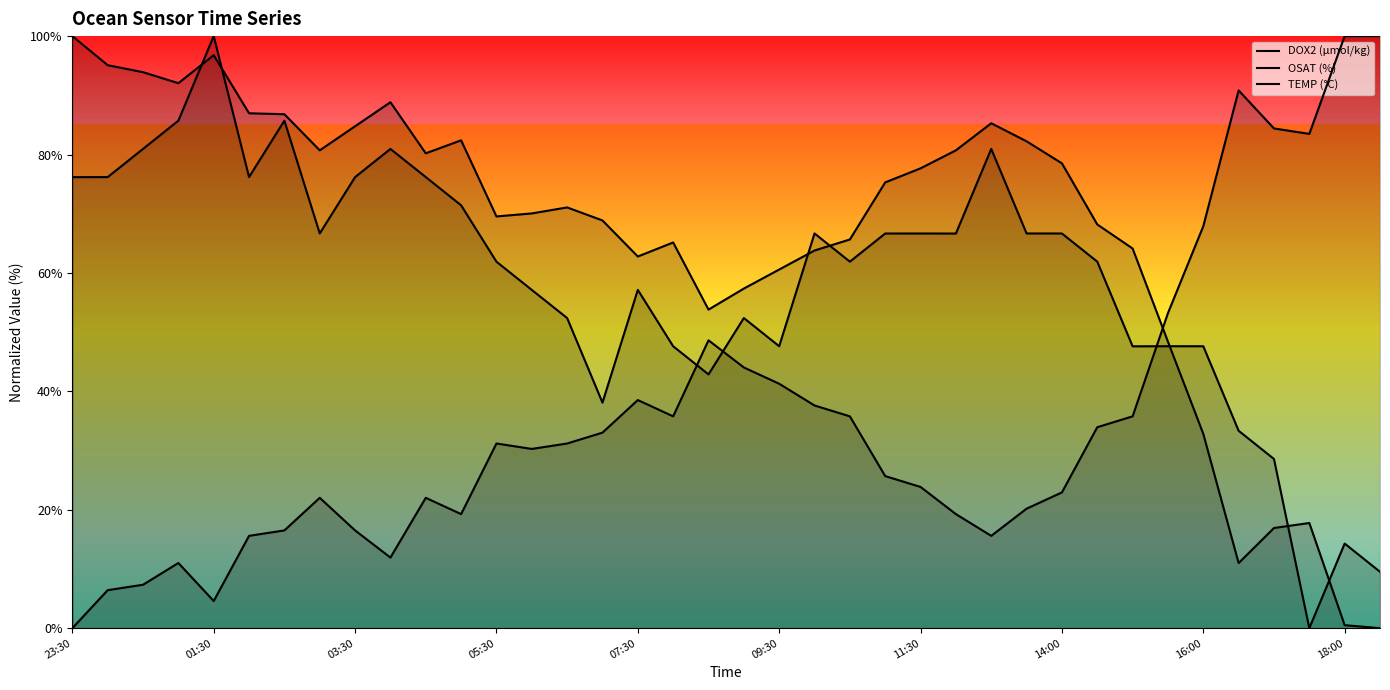

Reading right to left, what are all the values shown in this chart?

DOX2 (µmol/kg): 9.5	14.3	0.0	28.6	33.3	47.6	47.6	47.6	61.9	66.7	66.7	80.9	66.7	66.7	66.7	61.9	66.7	47.6	52.4	42.9	47.6	57.1	38.1	52.4	57.1	61.9	71.4	76.2	80.9	76.2	66.7	85.7	76.2	100.0	85.7	80.9	76.2	76.2
OSAT (%): 0.0	0.5	17.8	16.9	11.0	32.8	48.4	64.1	68.2	78.5	82.2	85.3	80.7	77.7	75.3	65.7	63.8	60.6	57.4	53.8	65.1	62.8	68.9	71.1	70.1	69.5	82.4	80.2	88.8	84.8	80.7	86.8	87.0	96.8	92.0	93.9	95.1	100.0
TEMP (°C): 100.0	100.0	83.5	84.4	90.8	67.9	53.2	35.8	33.9	22.9	20.2	15.6	19.3	23.9	25.7	35.8	37.6	41.3	44.0	48.6	35.8	38.5	33.0	31.2	30.3	31.2	19.3	22.0	11.9	16.5	22.0	16.5	15.6	4.6	11.0	7.3	6.4	0.0